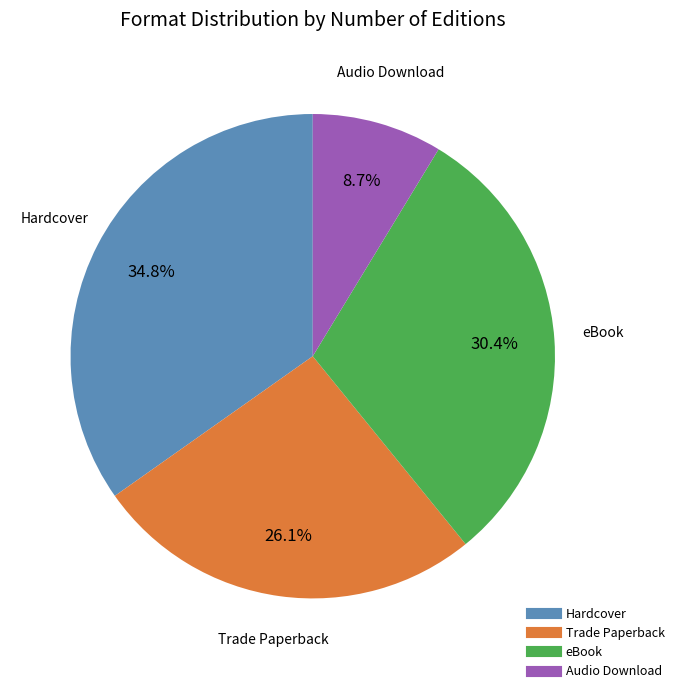

What is the ratio of the value at eBook to the value at Hardcover?

0.9